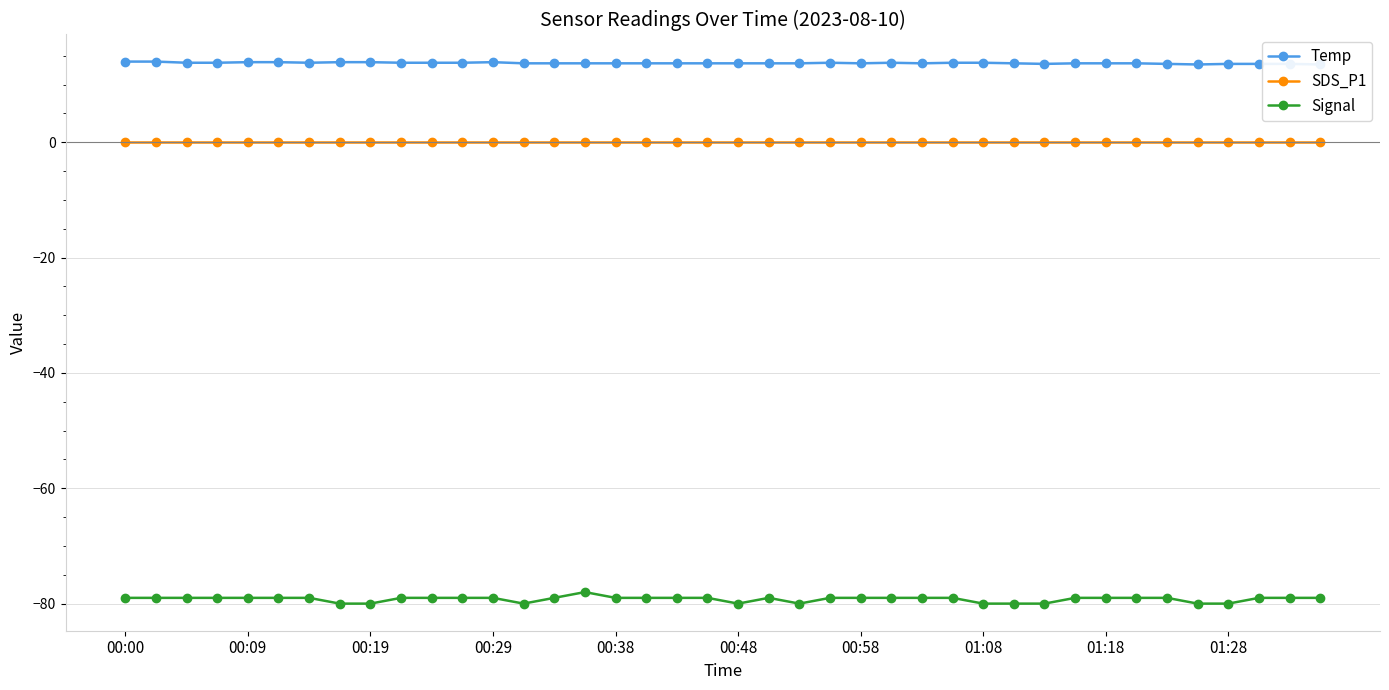

True or false: SDS_P1 and Signal cross at least once.

False